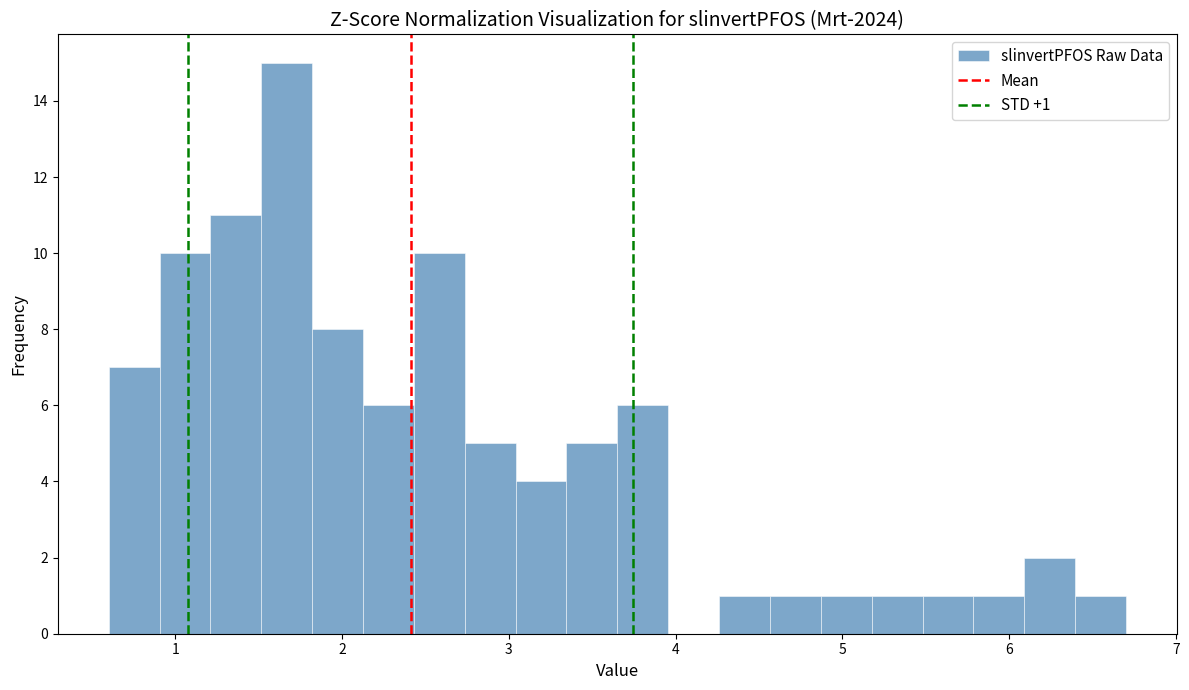

Around what value on the x-axis is the tallest bar? Give the approximate position of its centre, as read against the axis.

1.7